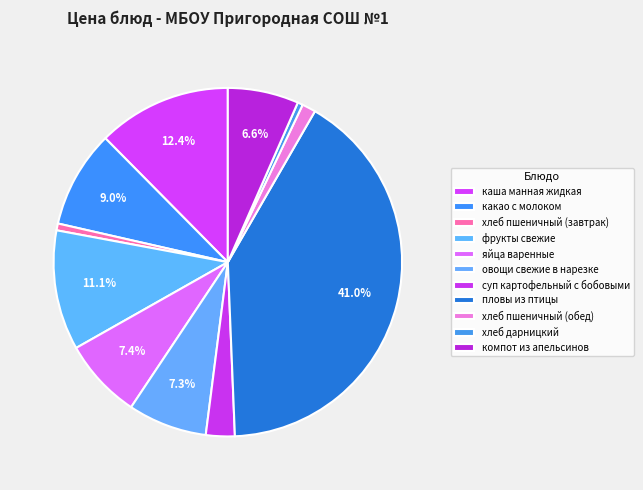

To the nearest percent, what portion does хлеб пшеничный (обед) represent?

1%